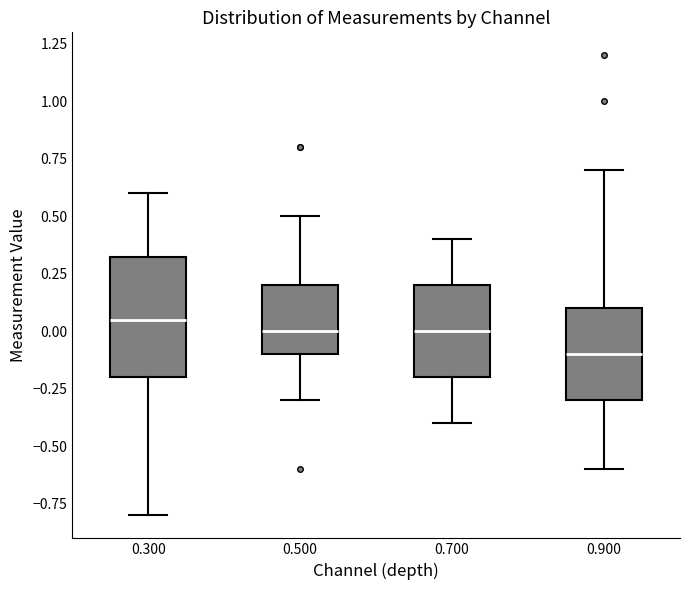

Reading left to right, read every box against the y-axis: the position of its median line, the range the box covers, and the ends of its whiskers. The values are not printed on the chart, so give them approximately, as read against the axis.

0.300: median 0.05, box -0.20 to 0.35, whiskers -0.80 to 0.60
0.500: median 0.00, box -0.10 to 0.20, whiskers -0.30 to 0.50
0.700: median 0.00, box -0.20 to 0.20, whiskers -0.40 to 0.40
0.900: median -0.10, box -0.30 to 0.10, whiskers -0.60 to 0.70